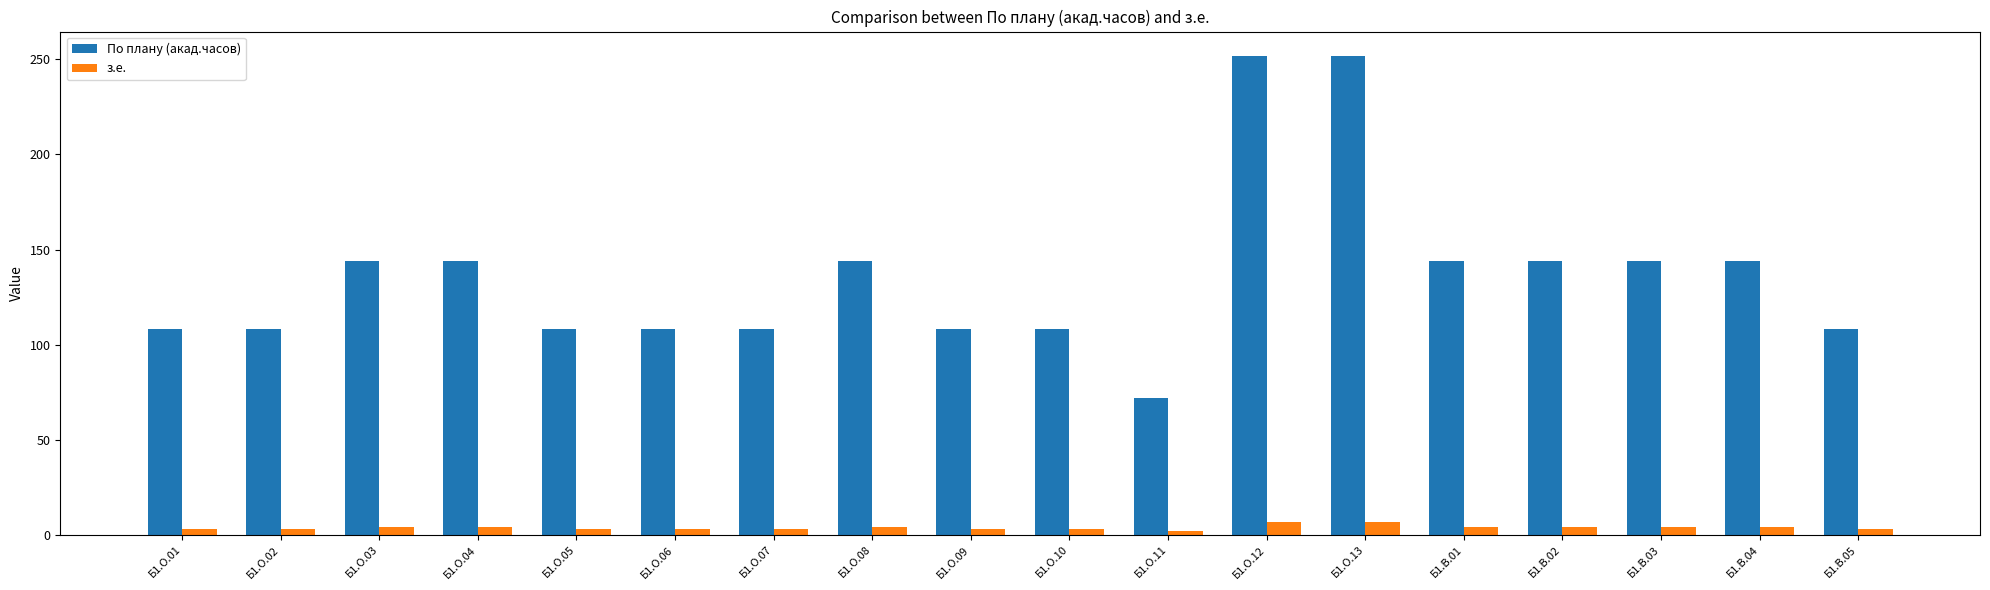

What is the sum of all По плану (акад.часов) values?

2448